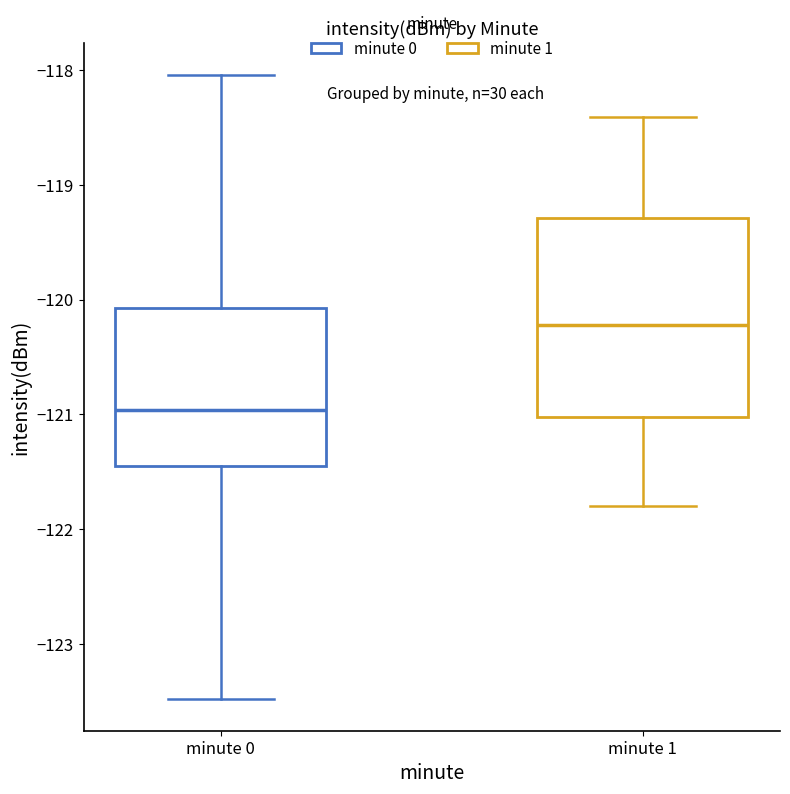

Comparing the boxes themselves (not the whiskers), which one is the tallest?

minute 1